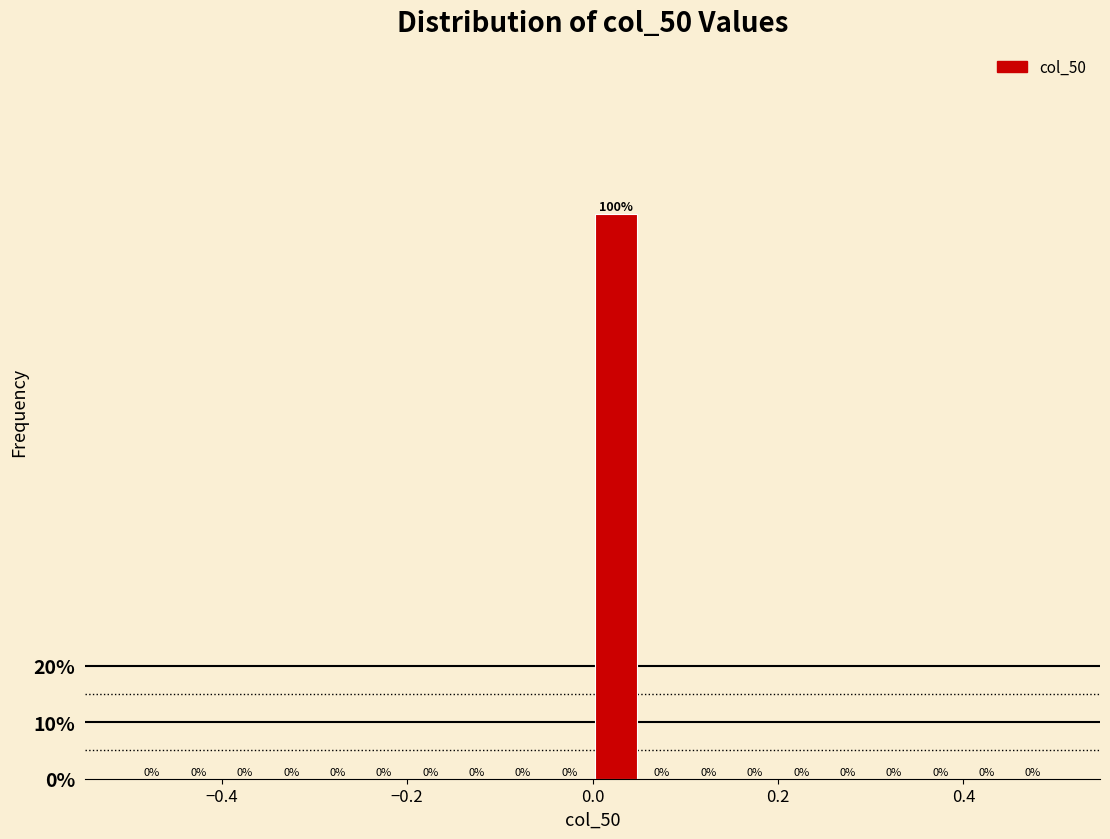

Read against the x-axis, roughly where is the centre of the tallest bar?

0.02